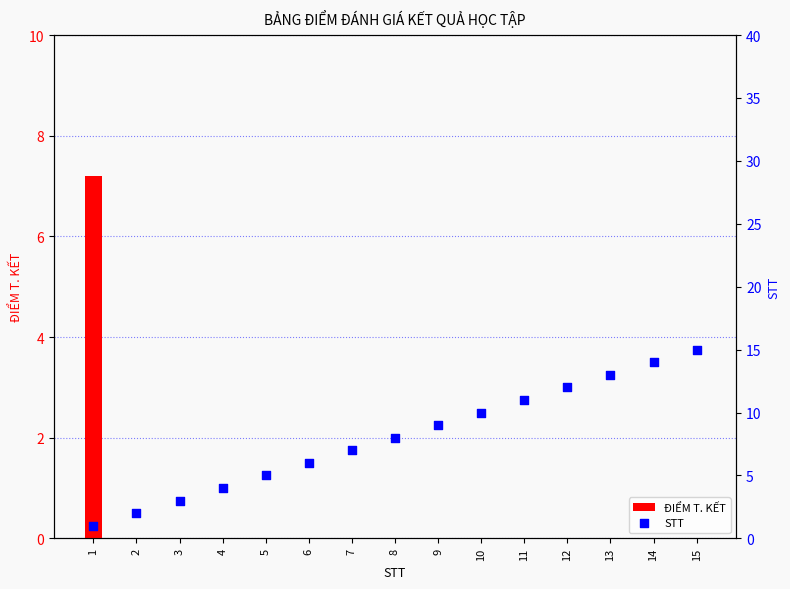

Which series has the widest spread of Y values?

STT